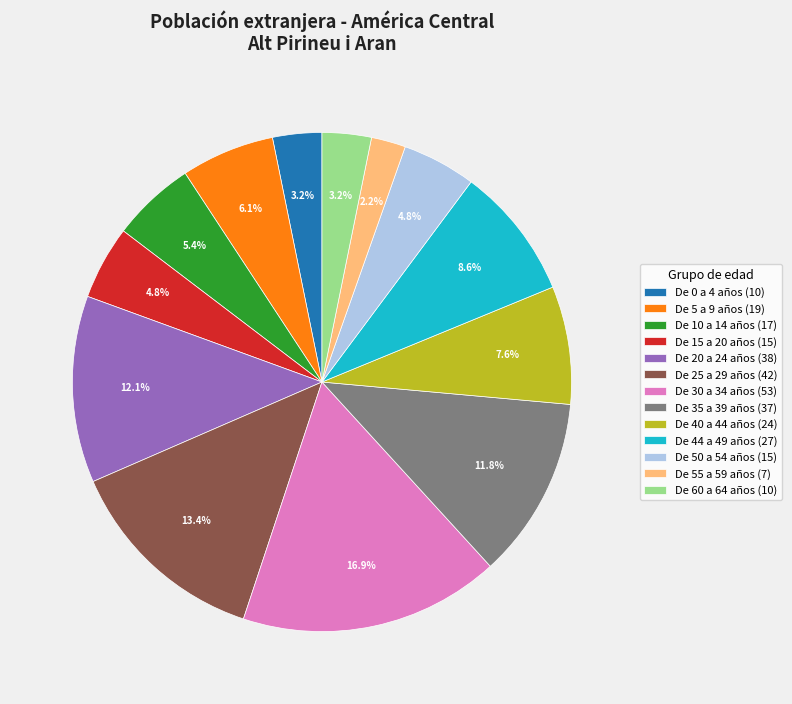

Which category has the biggest portion of the pie?

De 30 a 34 años